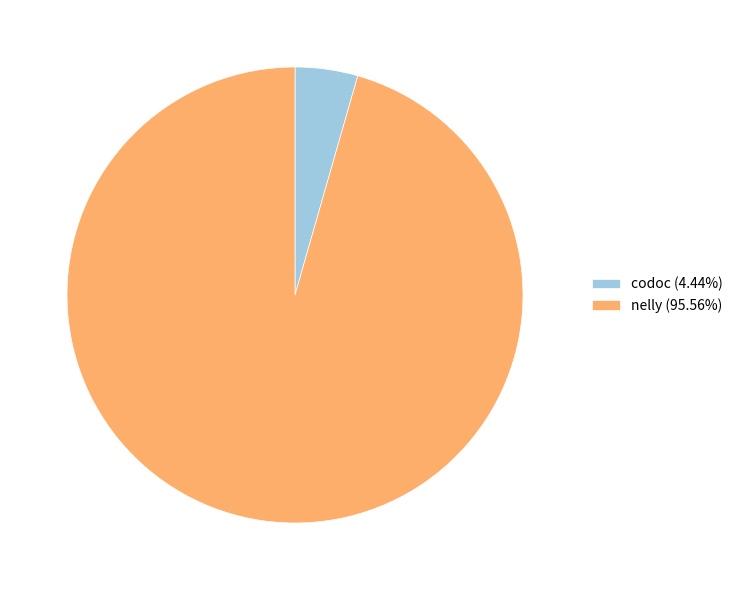

Do codoc (4.44%) and nelly (95.56%) together represent more than half of the pie?

Yes